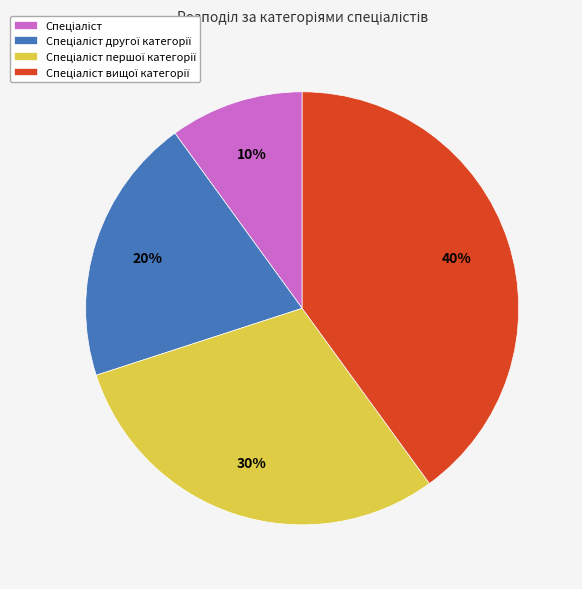

How many slices are in this pie chart?

4